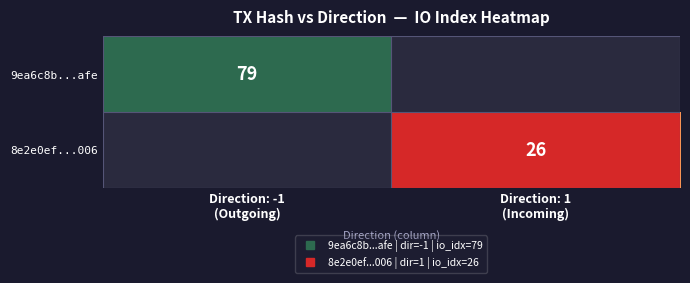

What is the difference between the 8e2e0ef...006 values at Direction: 1 (Incoming) and Direction: -1 (Outgoing)?

26